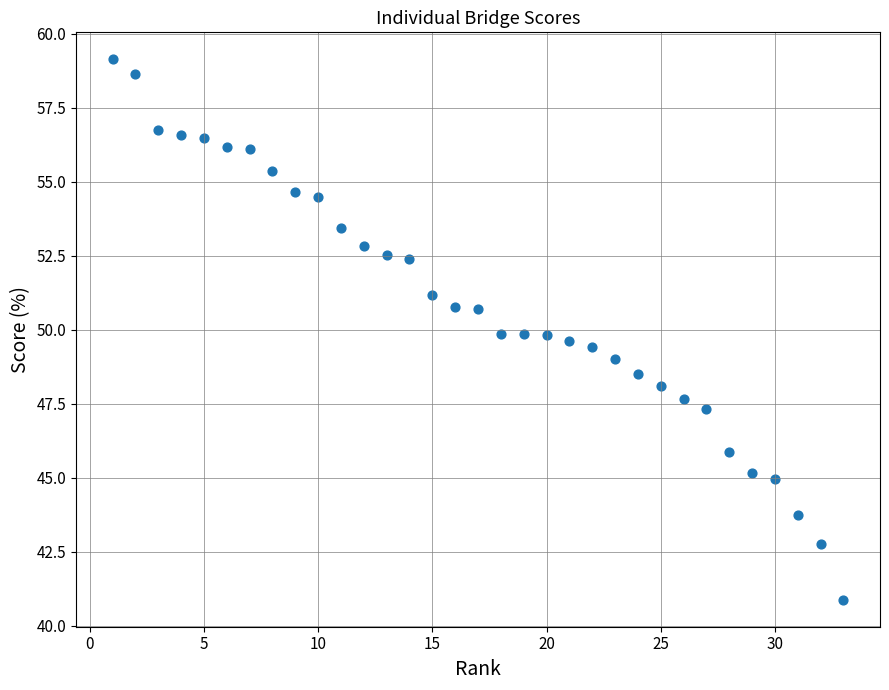

What is the range of X values (max minus min)?

32.0